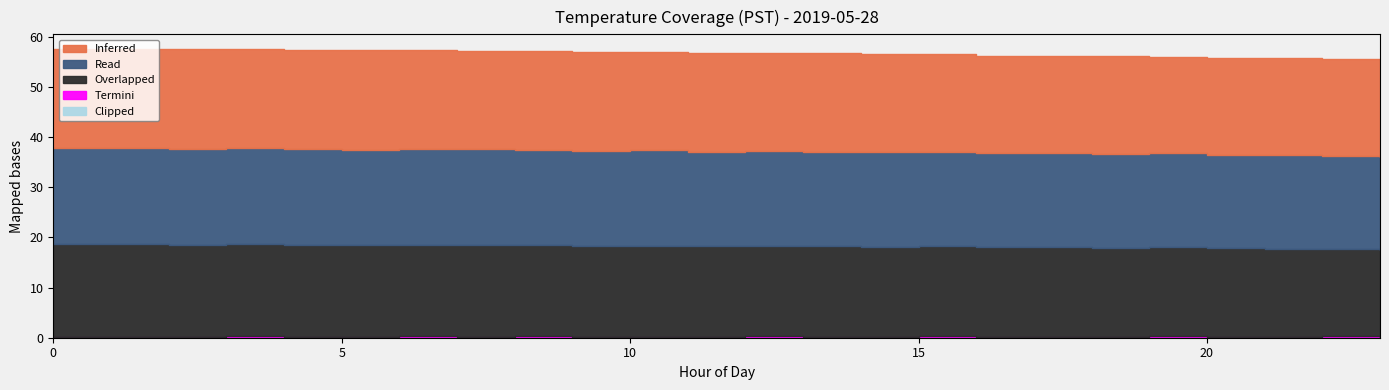

What value does the Clipped series have at 9?

0.1